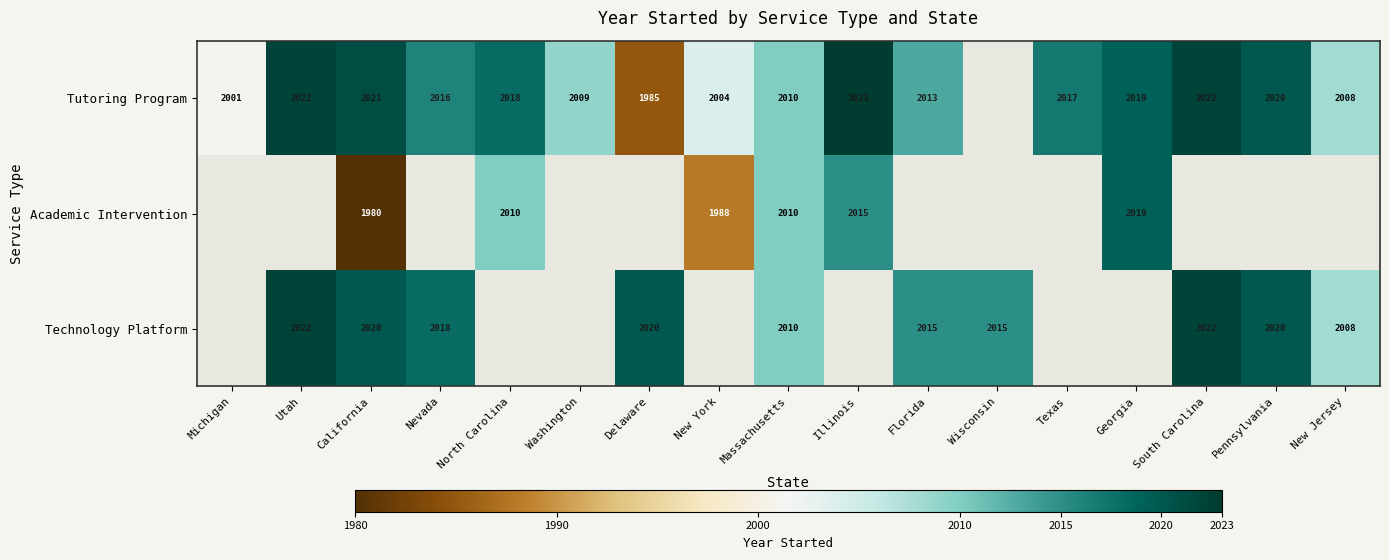

Which has a higher value, Massachusetts or Texas?

Texas